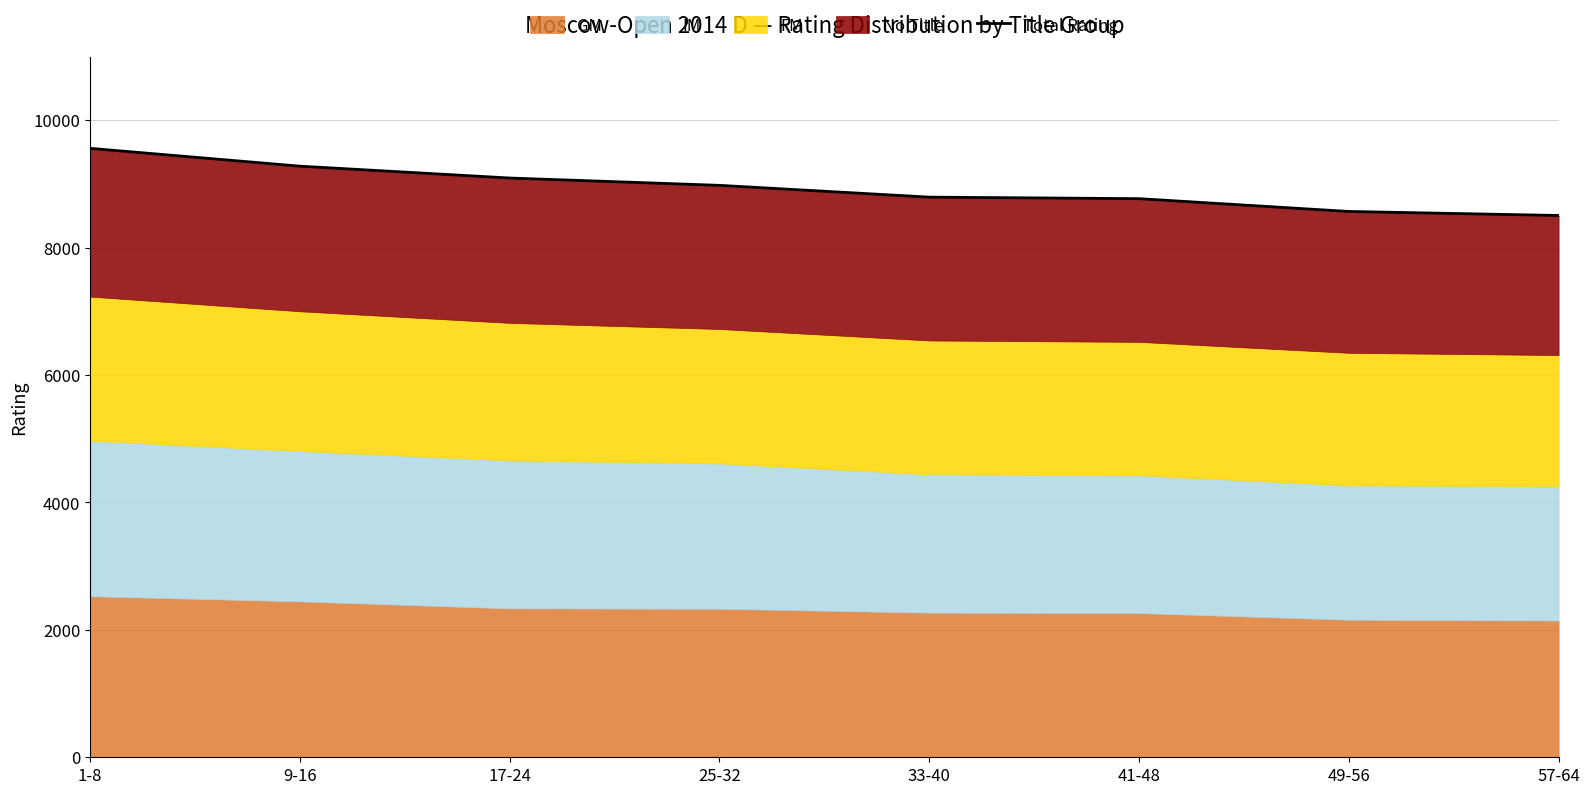

What is the ratio of the value at 41-48 to the value at 17-24?

1.0